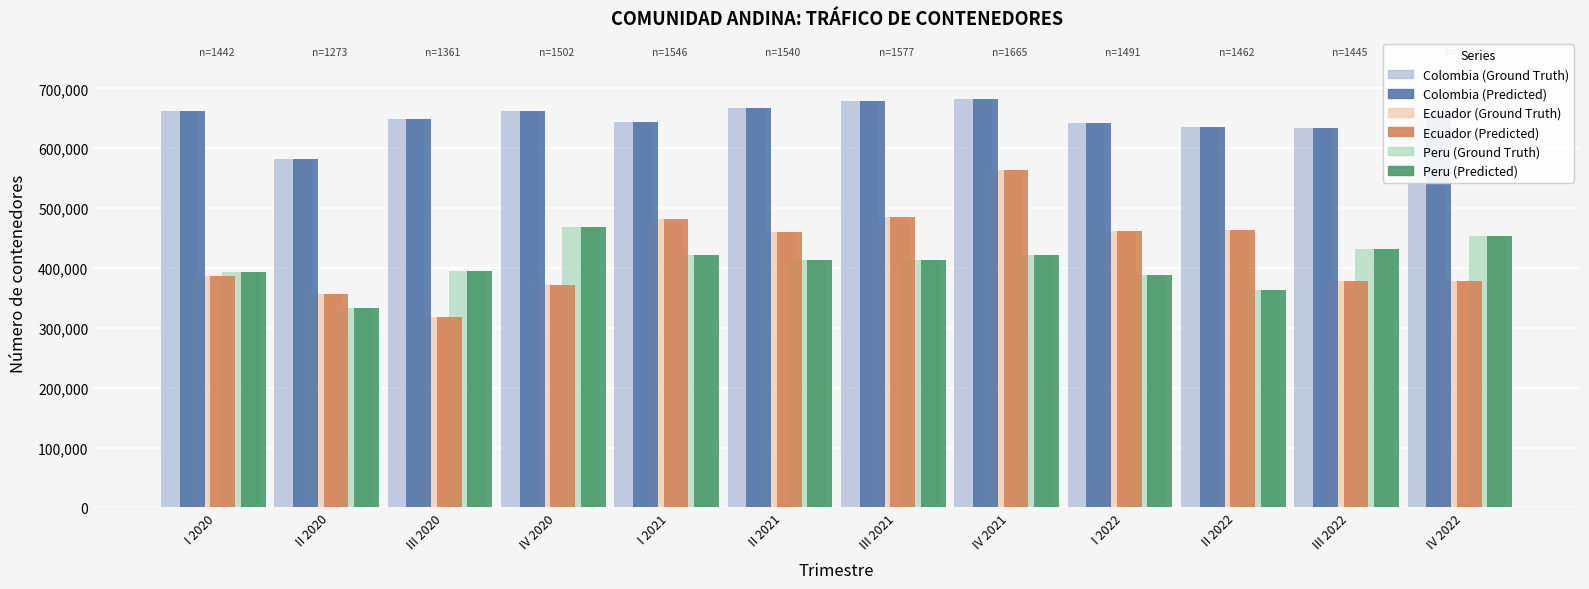

At which category is the sum across all series the highest?

IV 2021